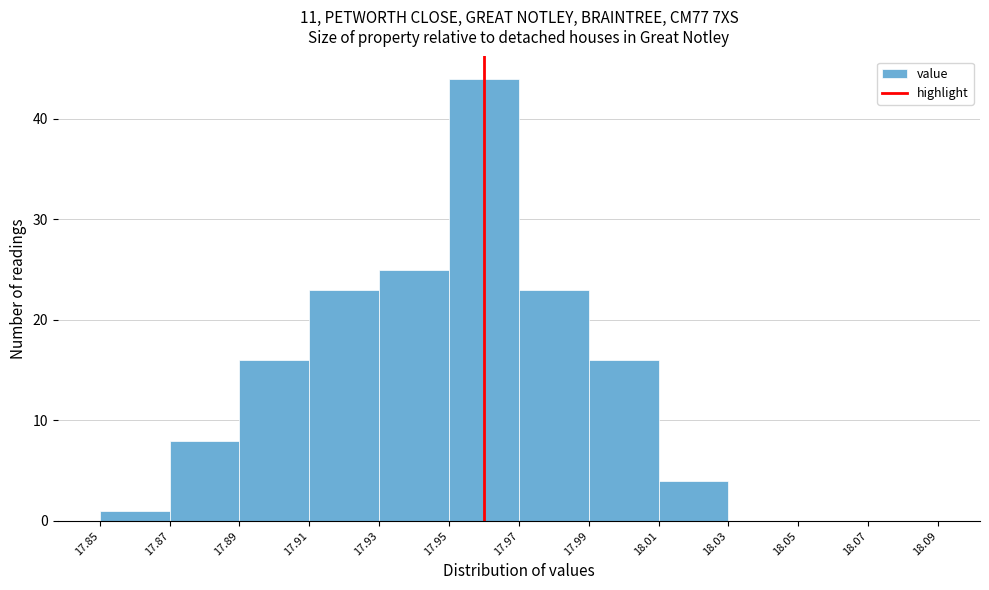

Over which range of the x-axis is the bar tallest?

17.95 to 17.97